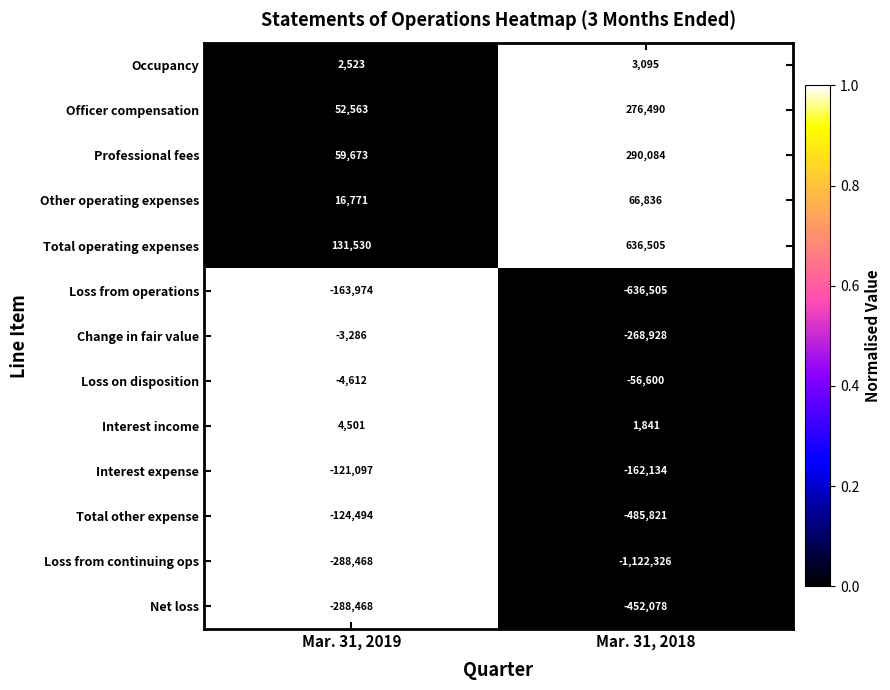

List the labels in order of Occupancy value, smallest first.

Mar. 31, 2019, Mar. 31, 2018